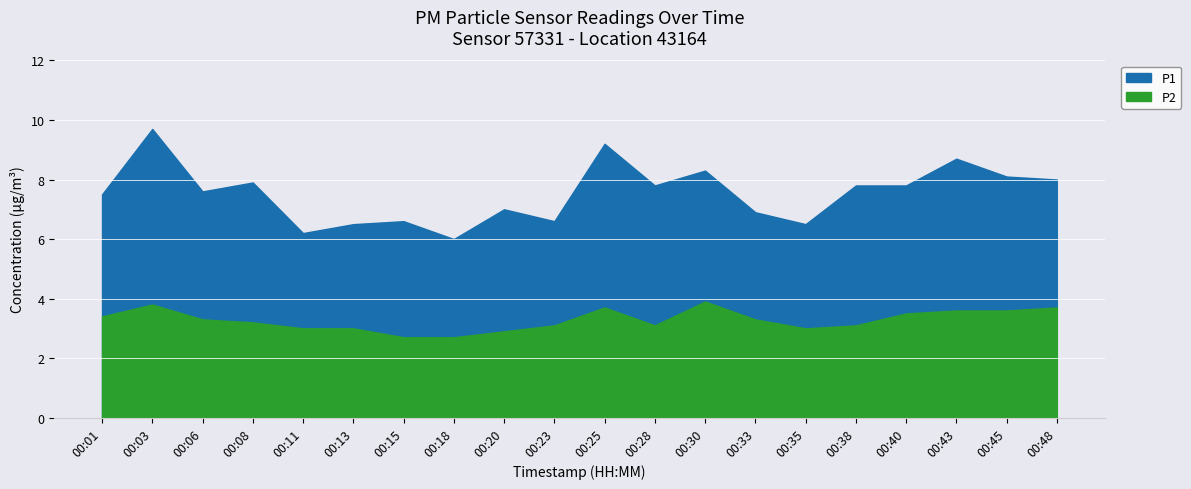

Where does the P2 series first go above 3?

00:01